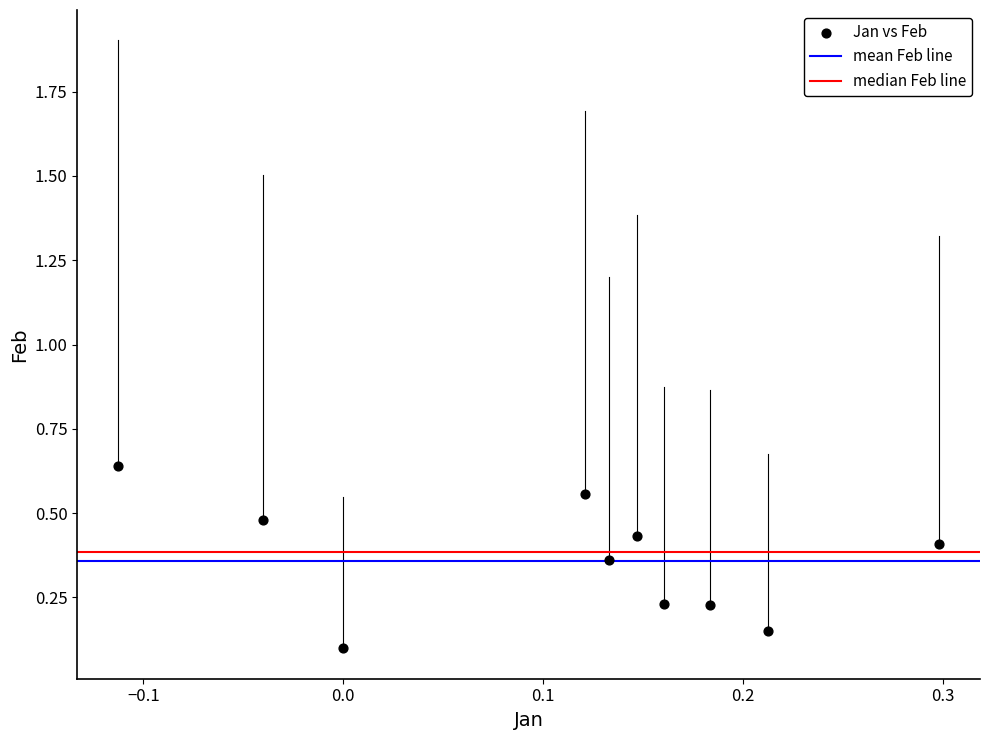

What is the range of Y values (max minus min)?

0.5